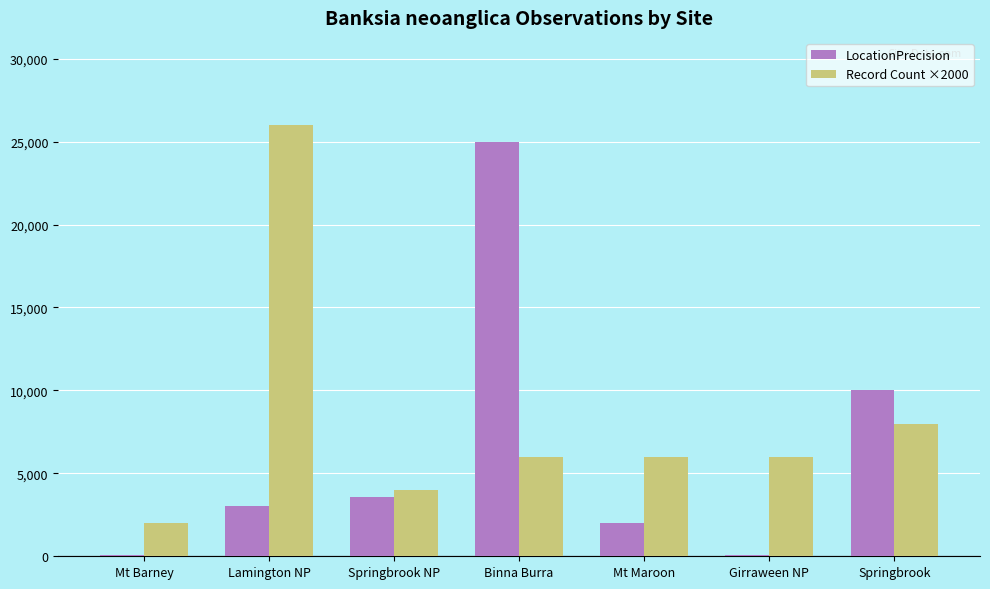

At how many categories does at least one series exceed 12954?

2